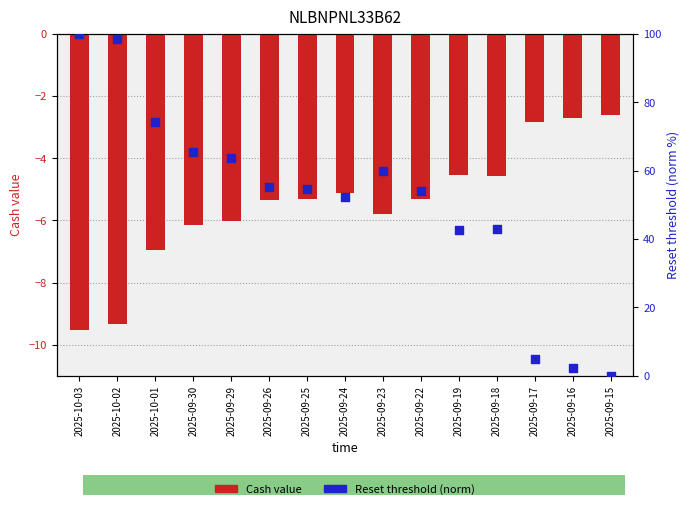

Which series has the largest Y range (max minus min)?

Reset threshold (norm)